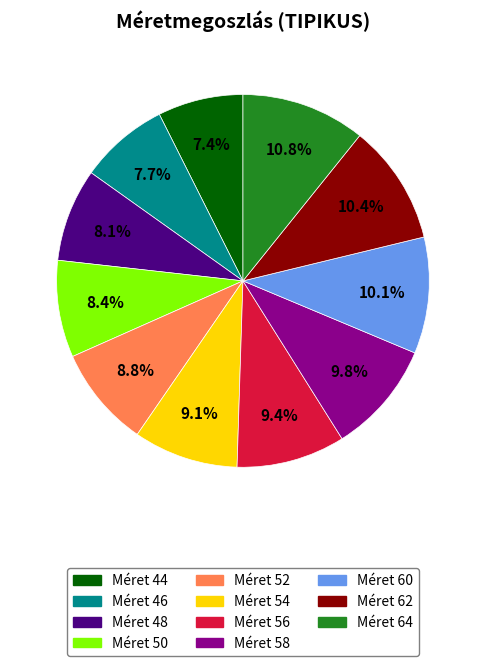

To the nearest percent, what is the difference between the largest and smallest slice percentages?

3%